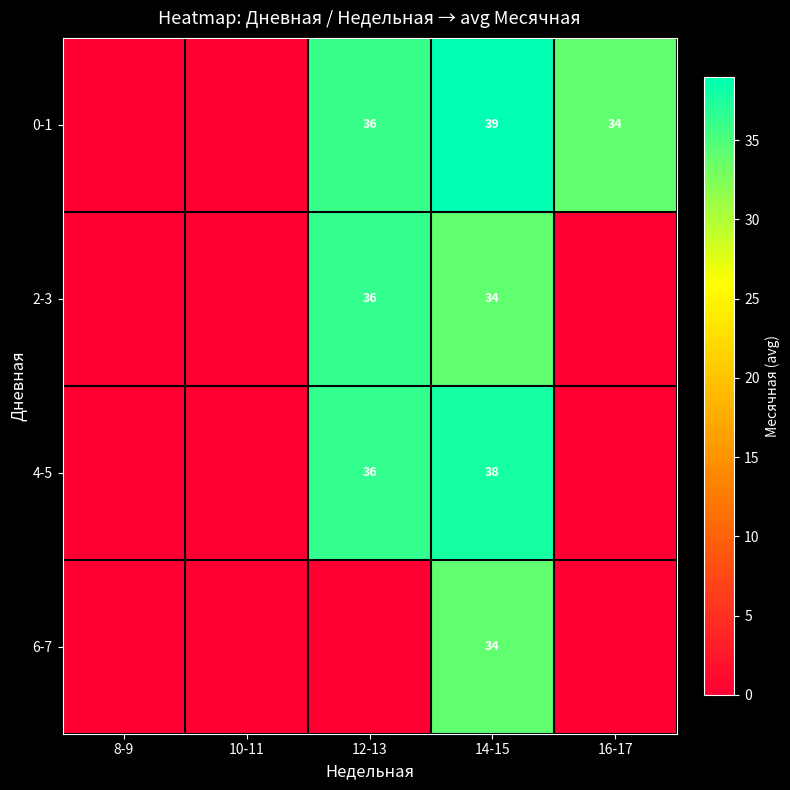

True or false: 2-3 has a value of 51 at 14-15.

False